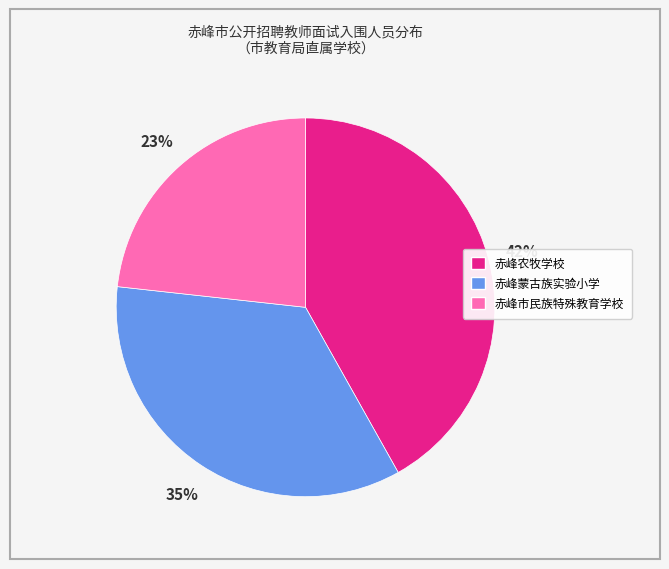

To the nearest percent, what is the difference between the largest and smallest slice percentages?

19%